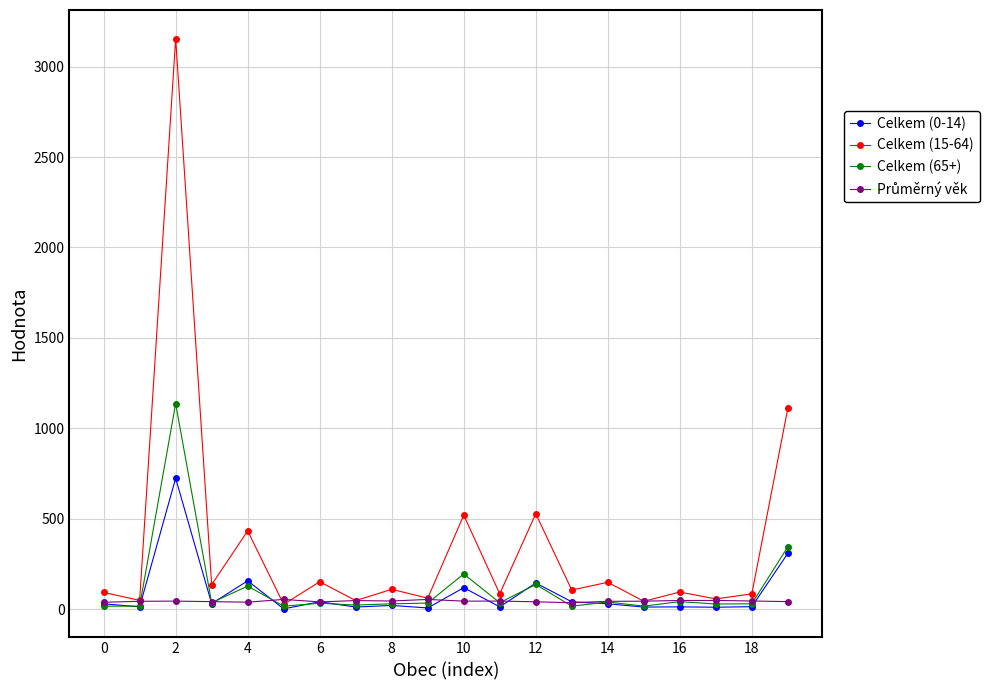

What is the maximum value shown in the chart?

3155.0